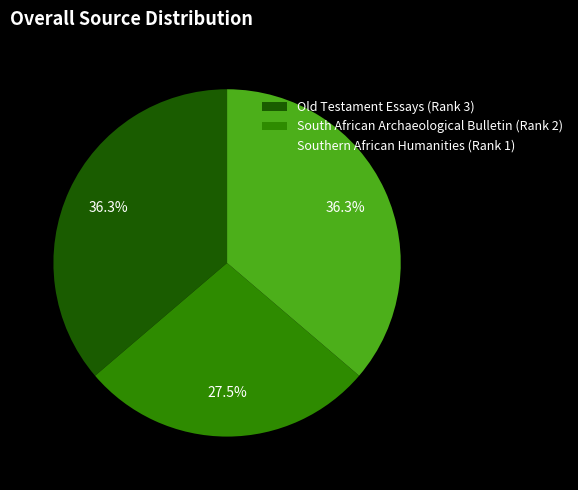

Is there a majority slice in this chart?

No